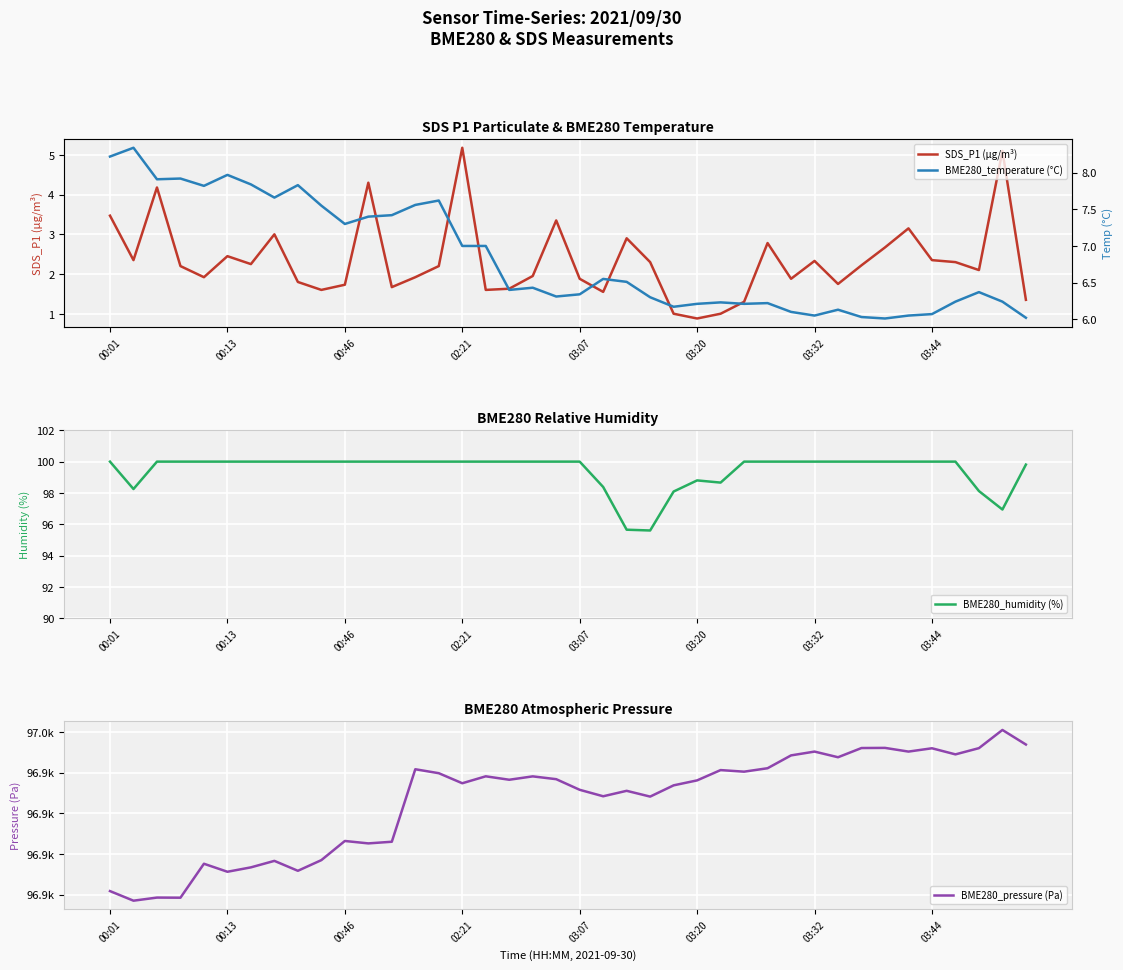

True or false: BME280_humidity (%) has more than 0 interior local peaks.

True